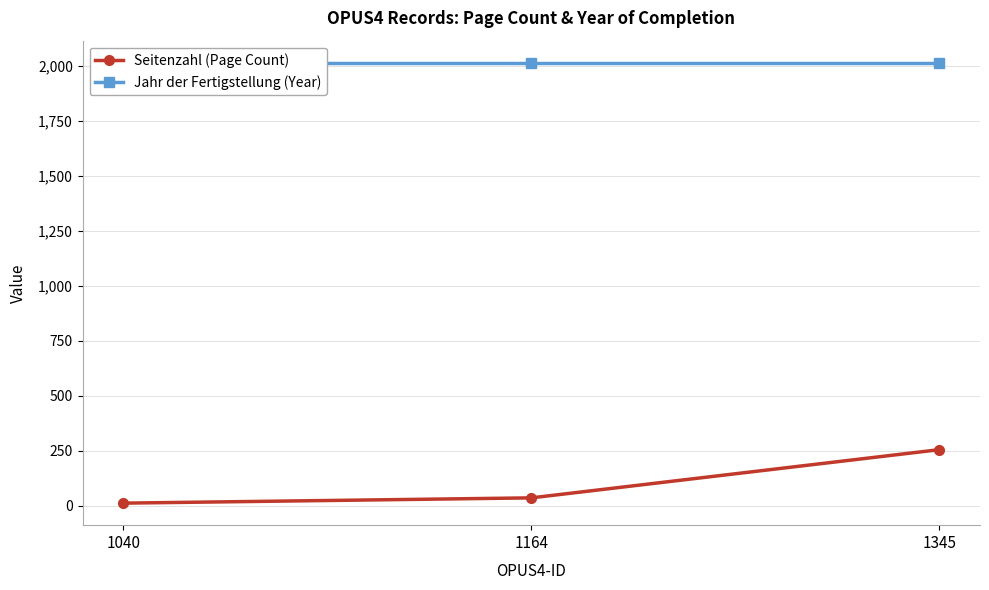

List the labels in order of Seitenzahl (Page Count) value, smallest first.

1040, 1164, 1345